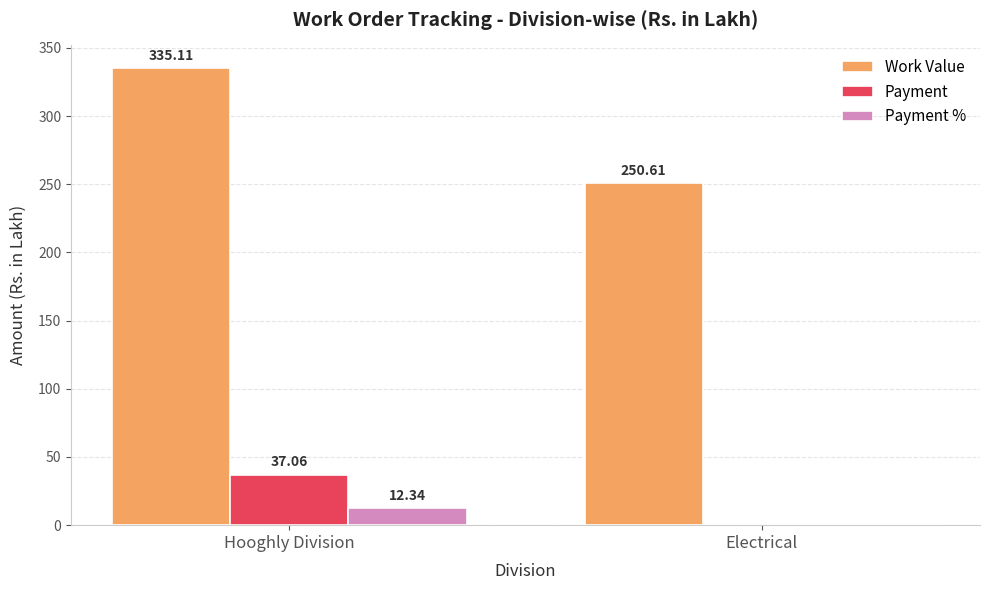

How many groups of bars are there?

2